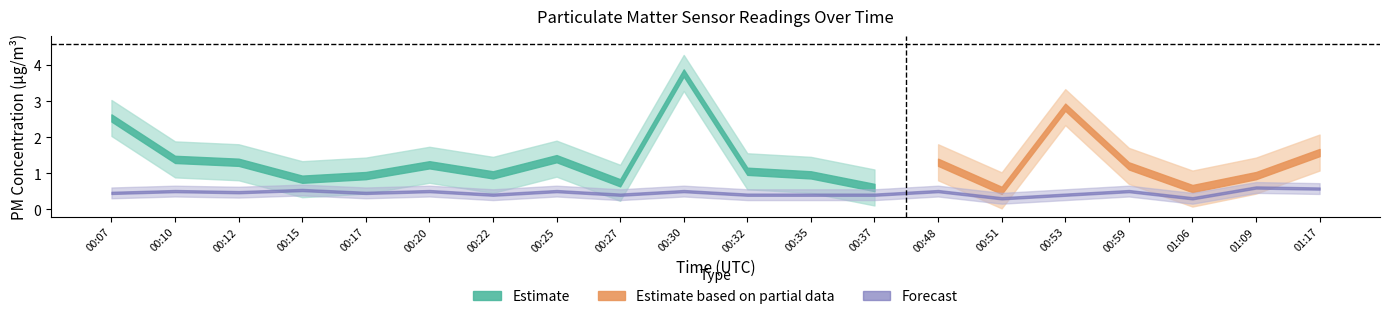

At which label does P1 reach its minimum?

00:51